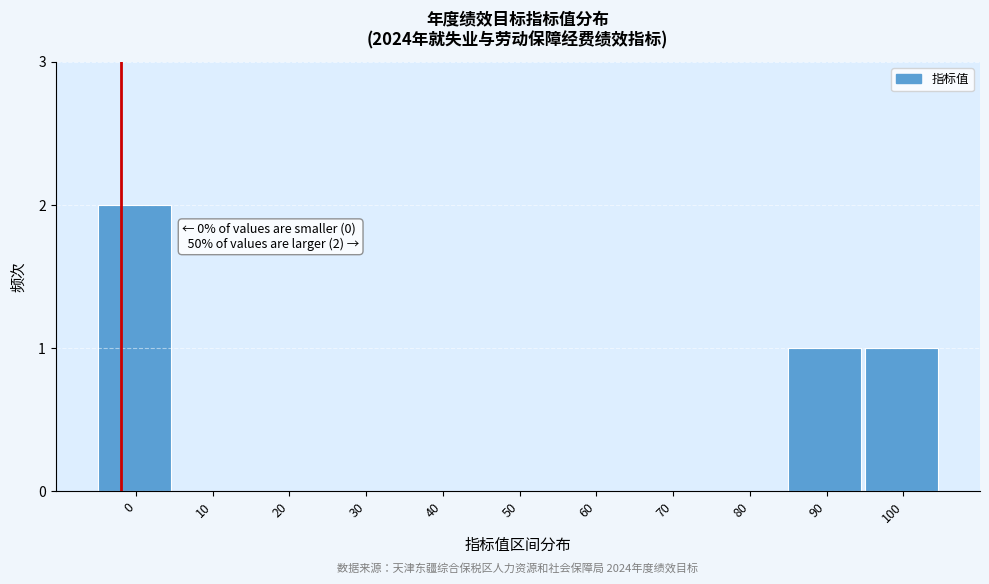

Reading right to left, list all the values displayed in this chart.

100=1	90=1	80=0	70=0	60=0	50=0	40=0	30=0	20=0	10=0	0=2